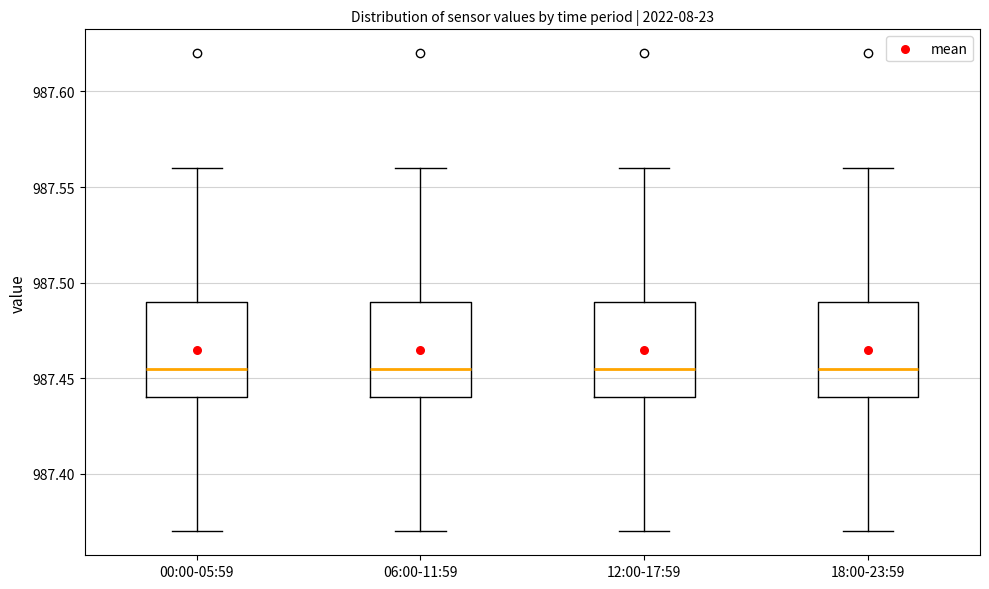

Where does the median line of the box for 12:00-17:59 sit on the y-axis? The values are not printed on the chart, so give them approximately, as read against the axis.

987.455